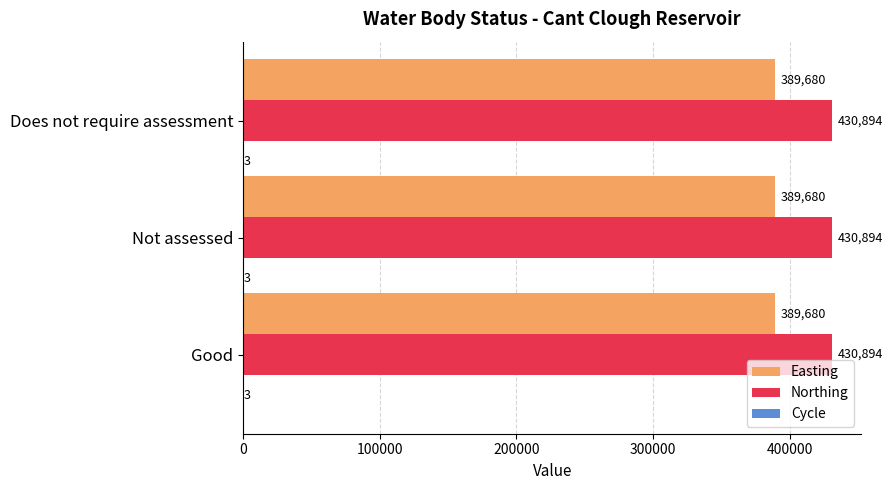

The Northing series shows 430894 at Does not require assessment. True or false?

True